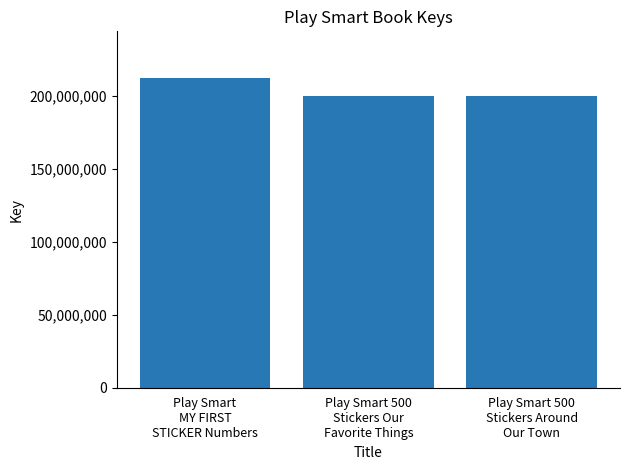

What is the change in value from Play Smart
MY FIRST
STICKER Numbers to Play Smart 500
Stickers Our
Favorite Things?

-12159770